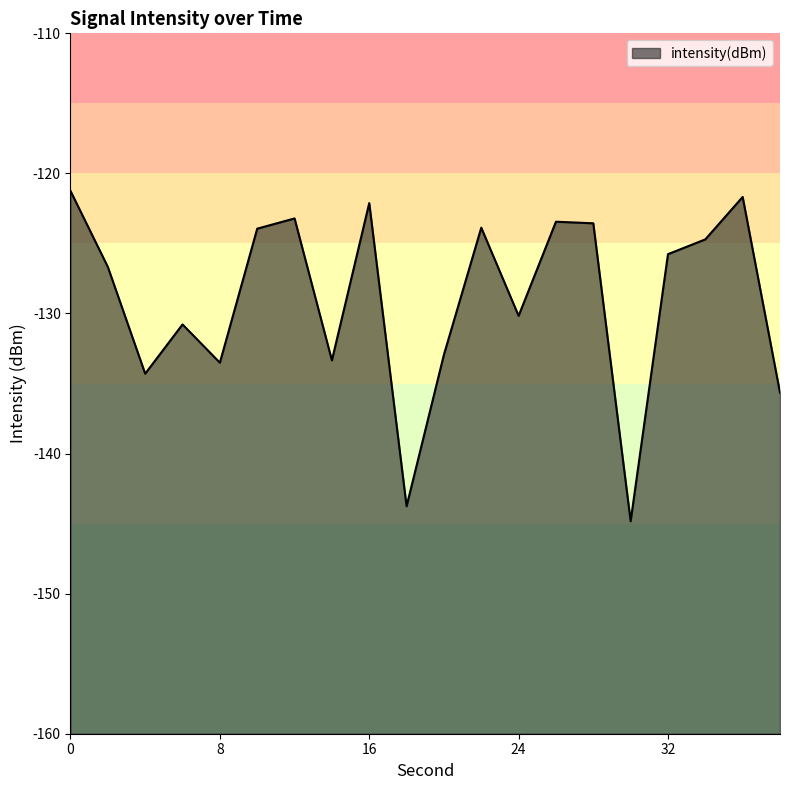

How many points are higher than both their immediate neighbors (excluding endpoints)?

6